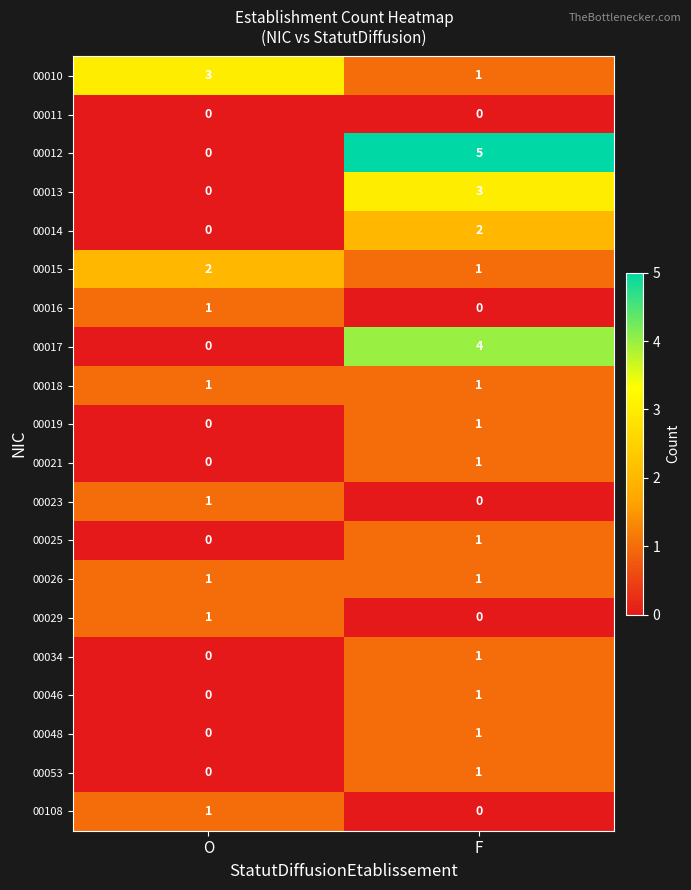

True or false: 00046 has a value of 1 at F.

True